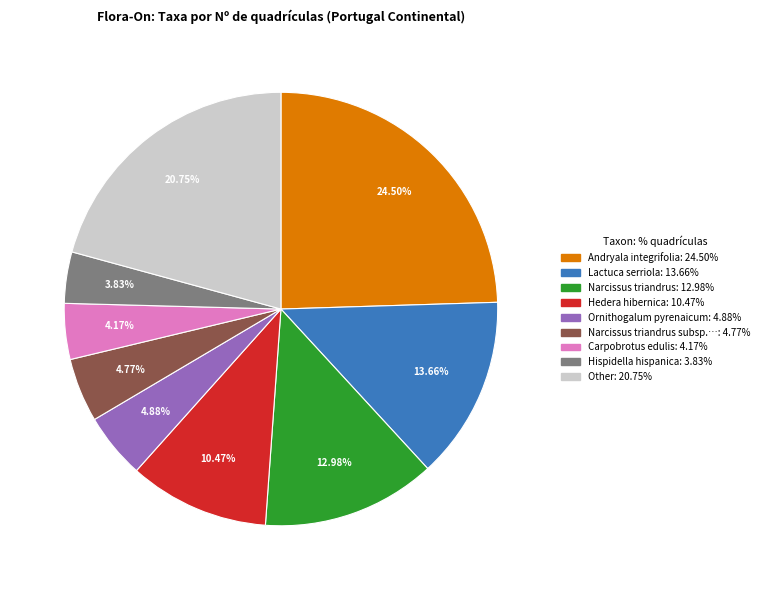

Does any single category account for the majority?

No